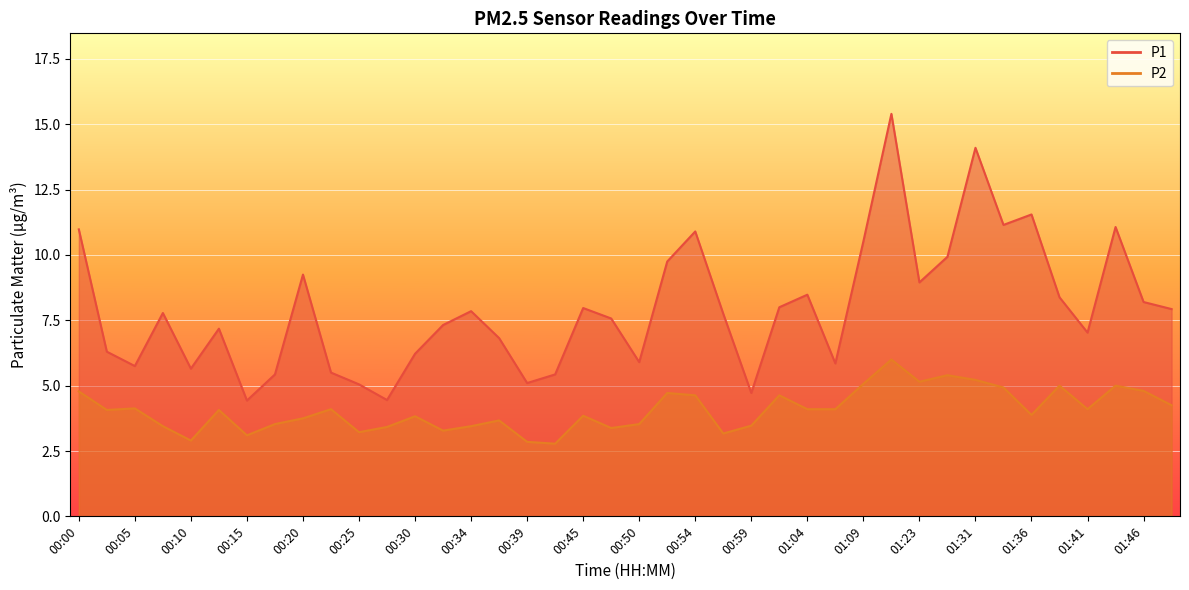

How many lines are shown in the chart?

2